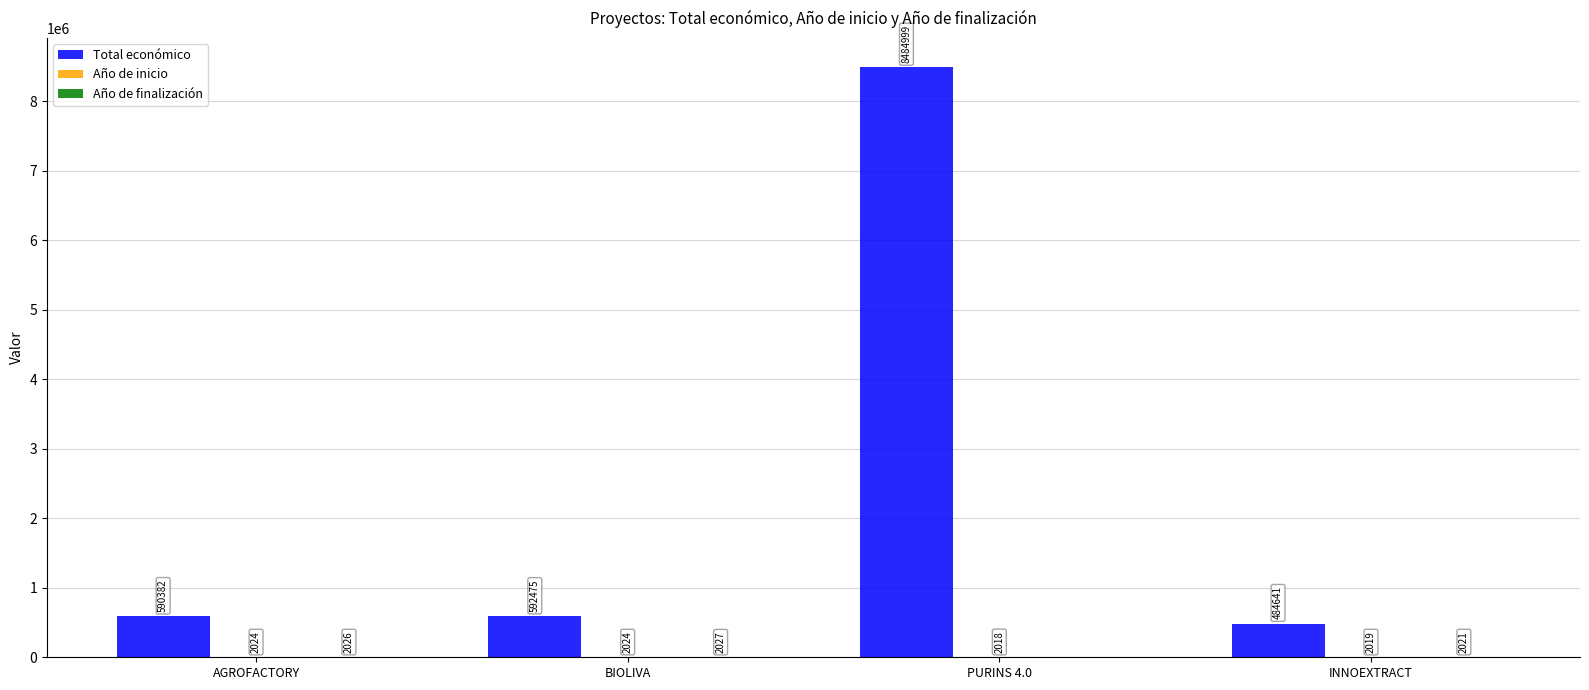

Which label corresponds to the largest value in the chart?

PURINS 4.0